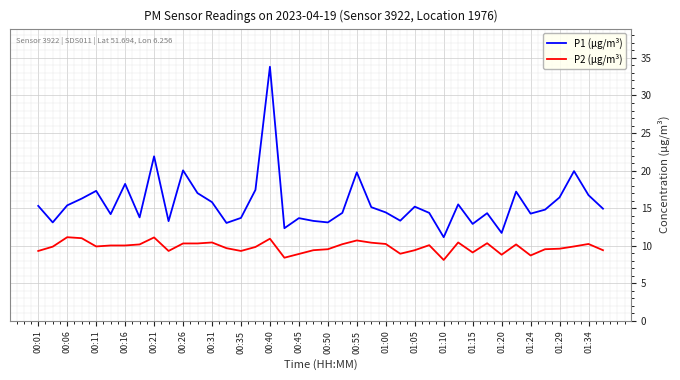

True or false: P2 (µg/m³) and P1 (µg/m³) intersect in this chart.

False